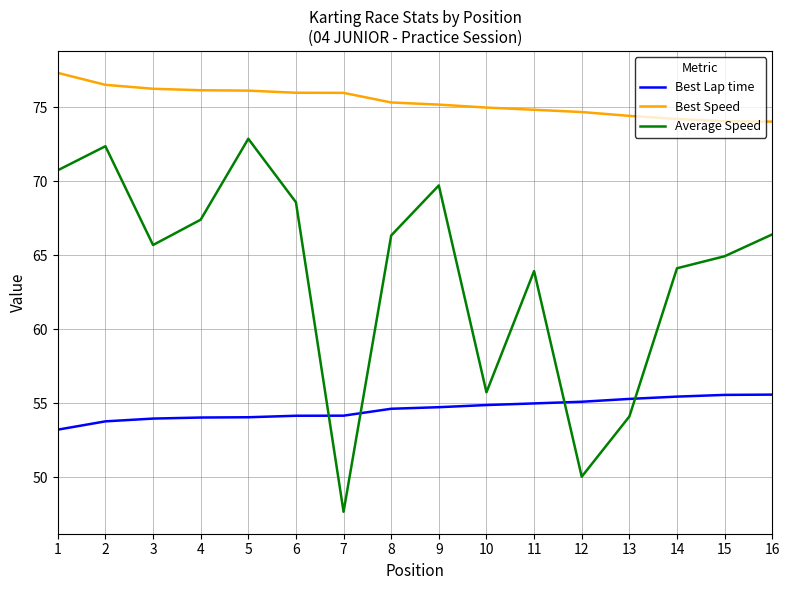

What is the difference between the Best Lap time values at 5 and 2?

0.3